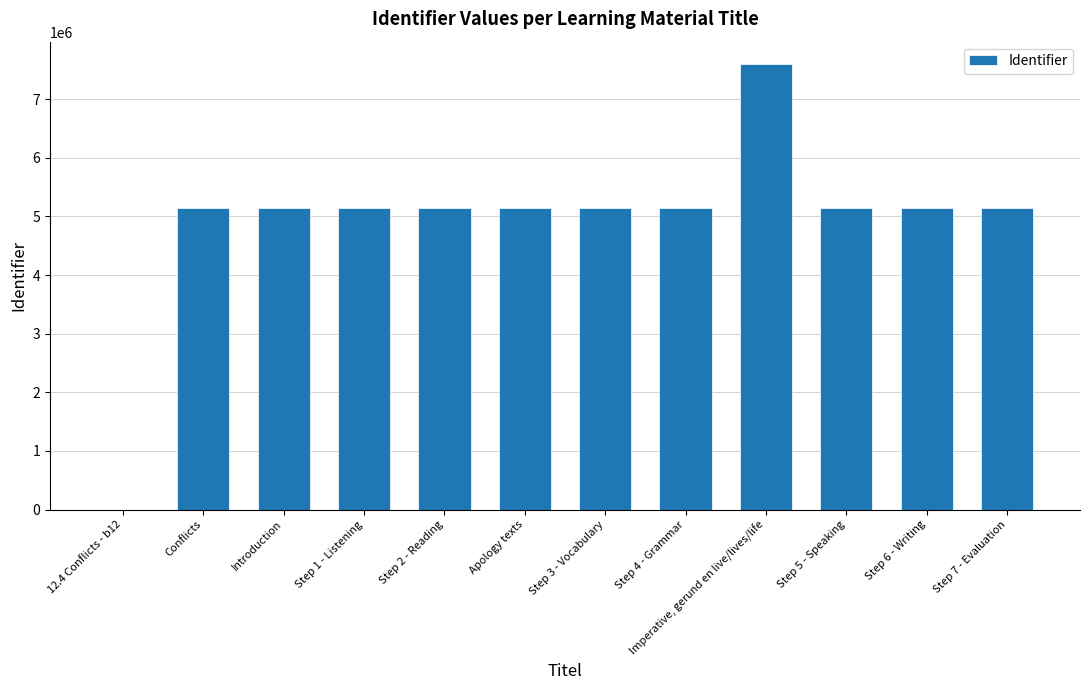

Which category has the highest value across all series?

Imperative, gerund en live/lives/life